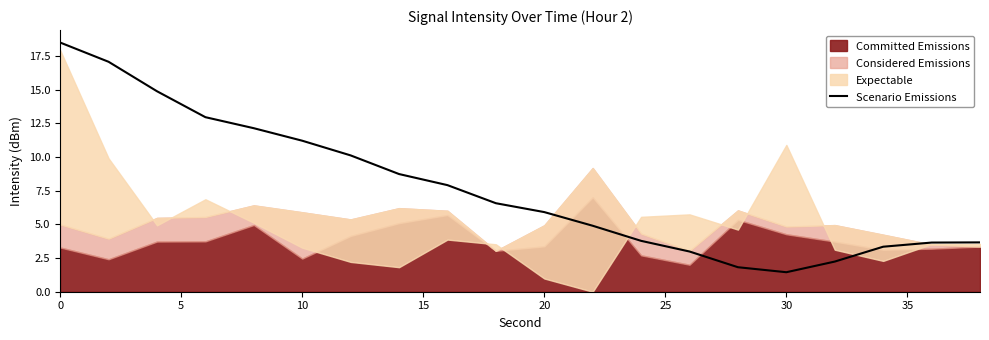

What is the highest value of the Scenario Emissions series?

18.5